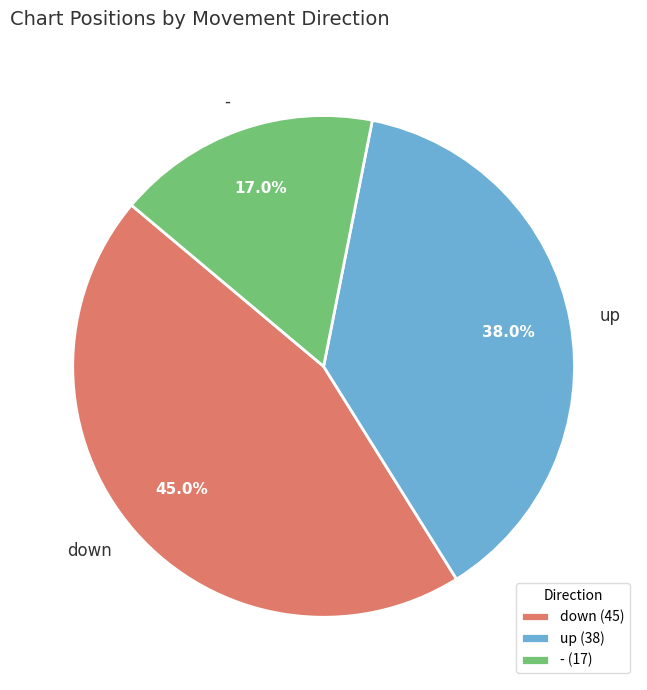

Which has a higher value, down or up?

down